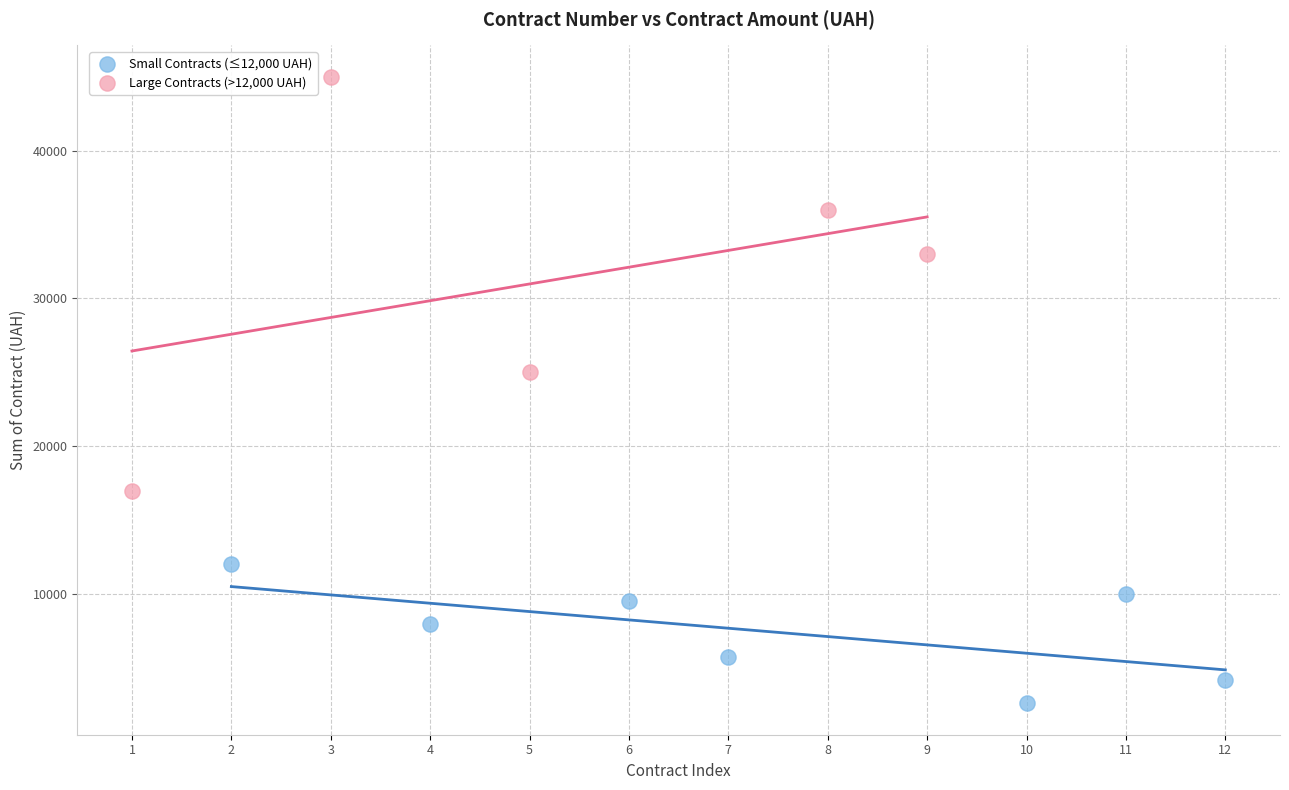

Which series has the widest spread of Y values?

Large Contracts (>12,000 UAH)